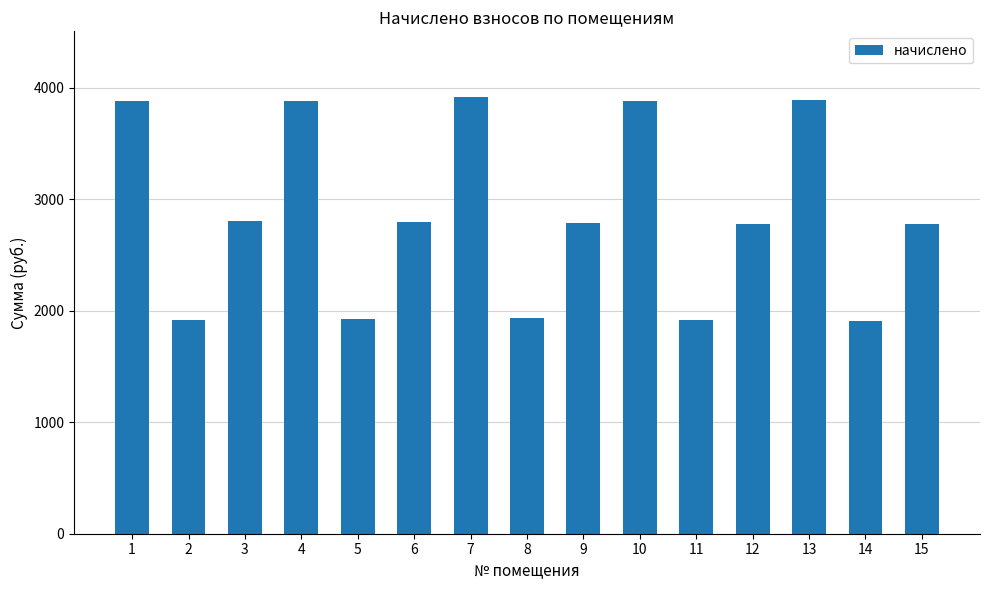

What is the smallest value displayed?

1908.0